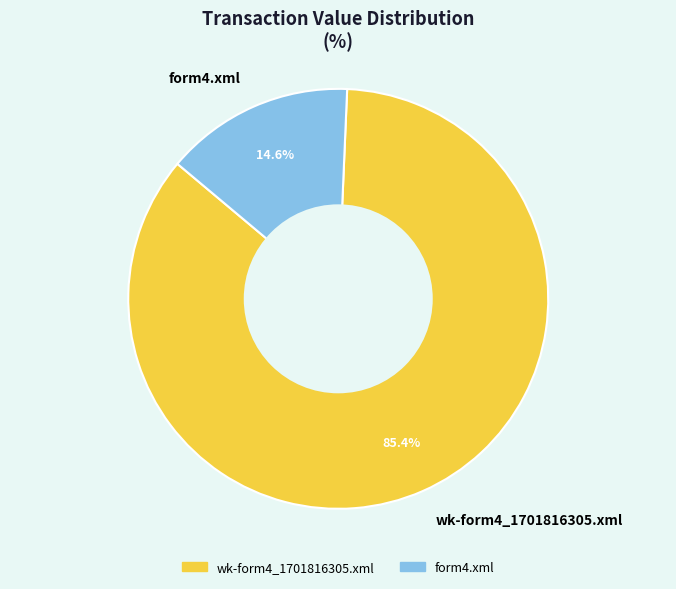

How many segments does this pie chart have?

2